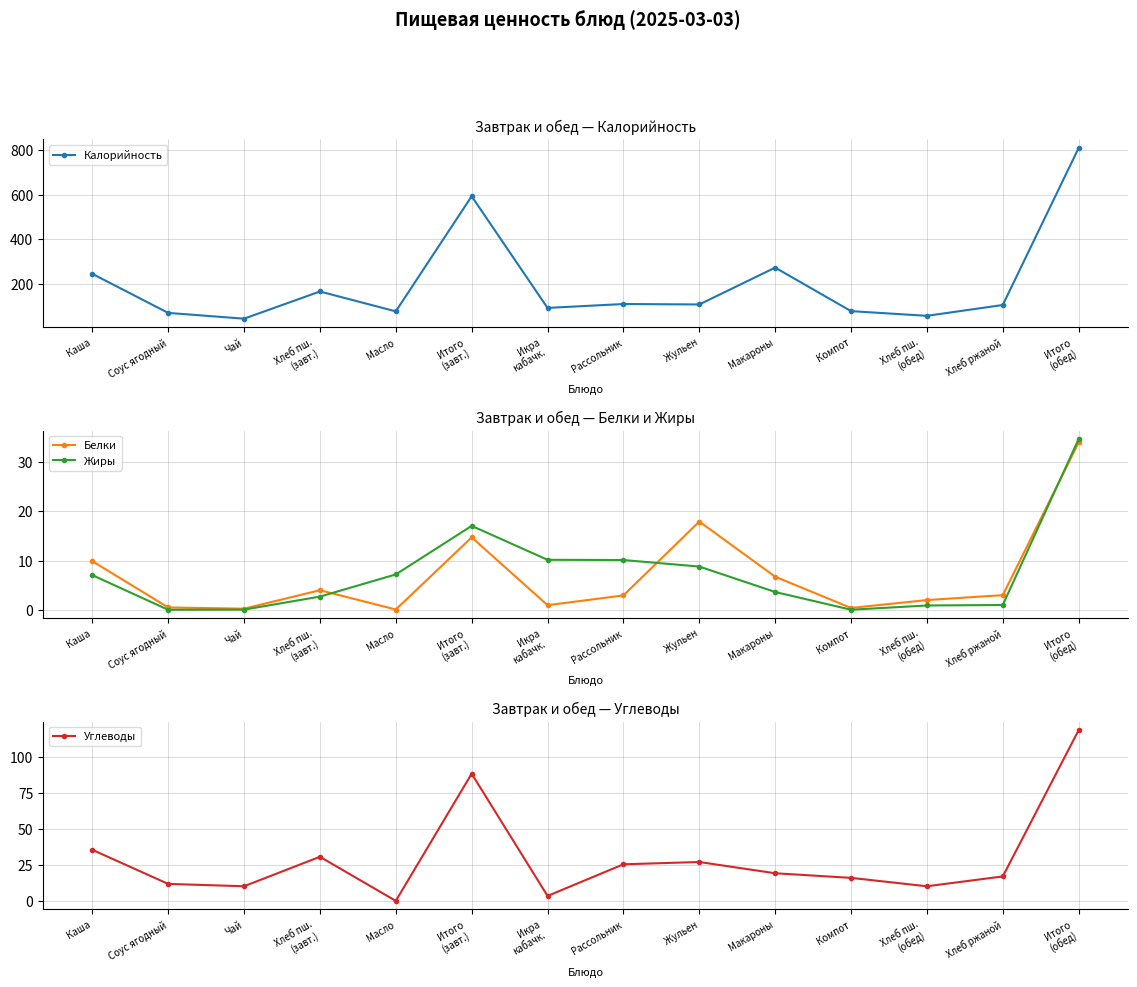

What is the difference between the Углеводы values at Соус ягодный and Рассольник?

13.6